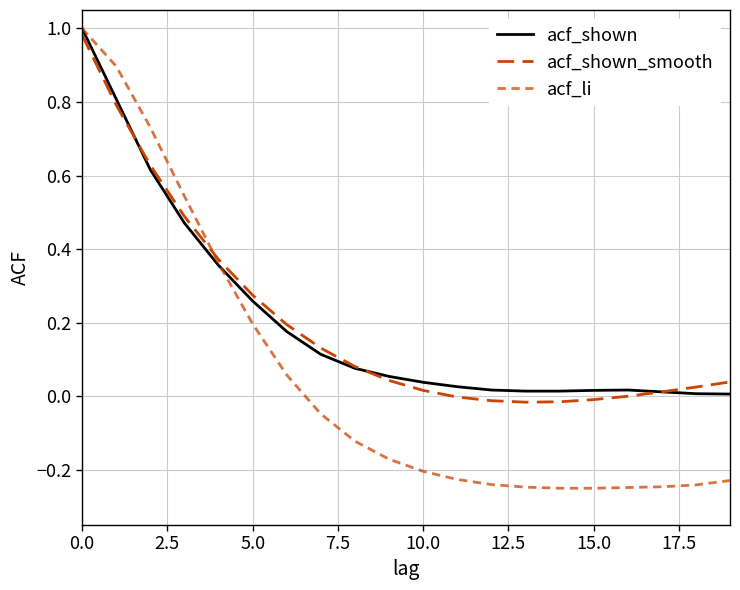

Does the chart have visible grid lines?

Yes